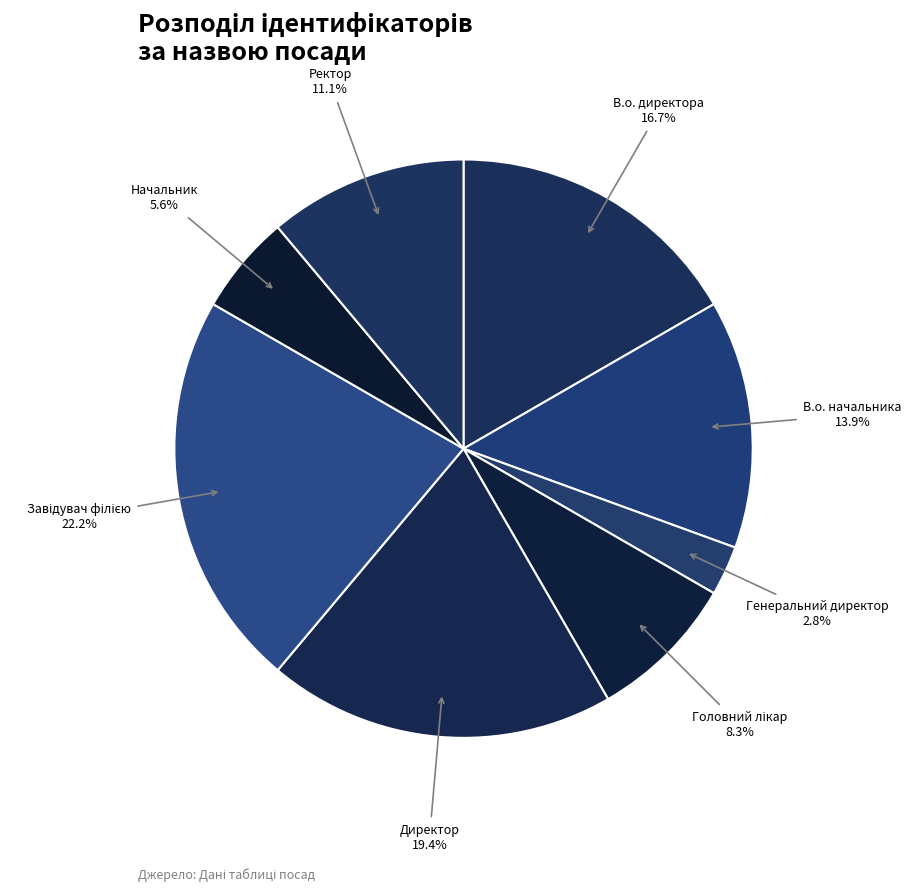

Which category has the smallest portion of the pie?

Генеральний директор